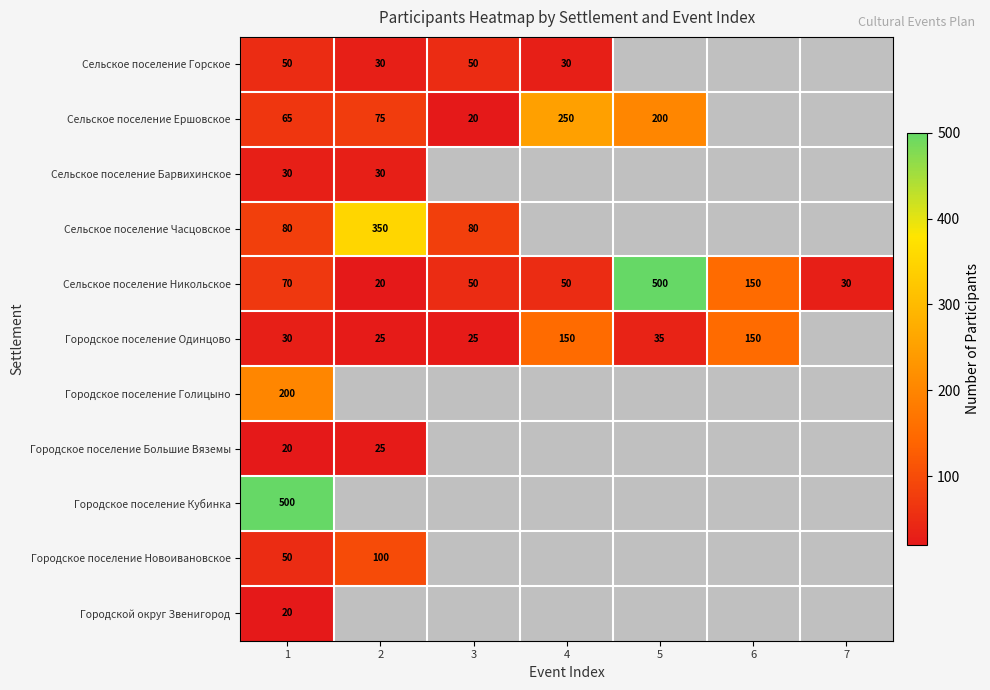

At which category is the sum across all series the highest?

1